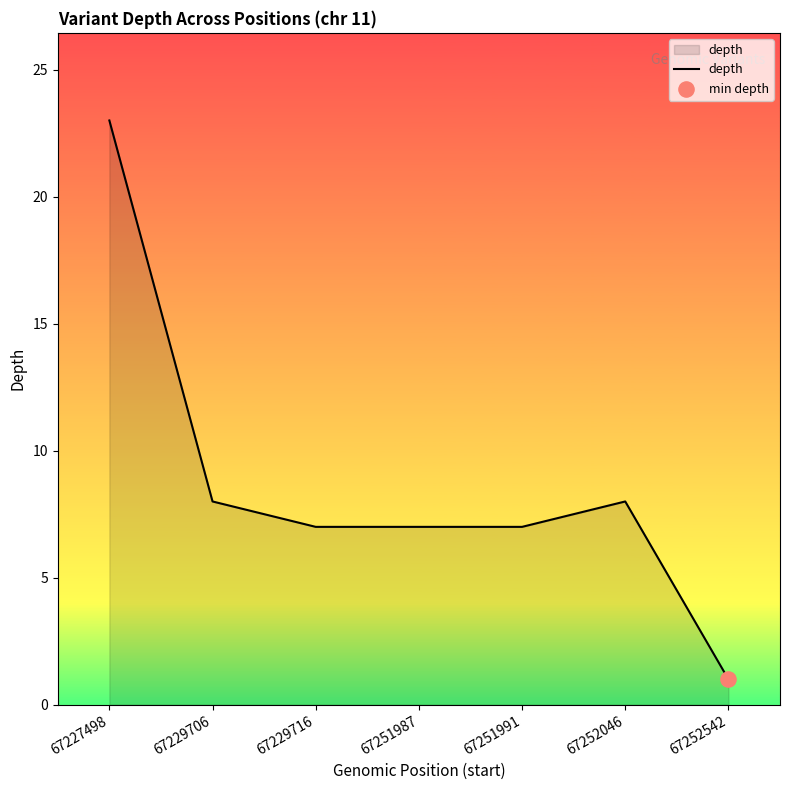

What is the ratio of the value at 67251991 to the value at 67252046?

0.9